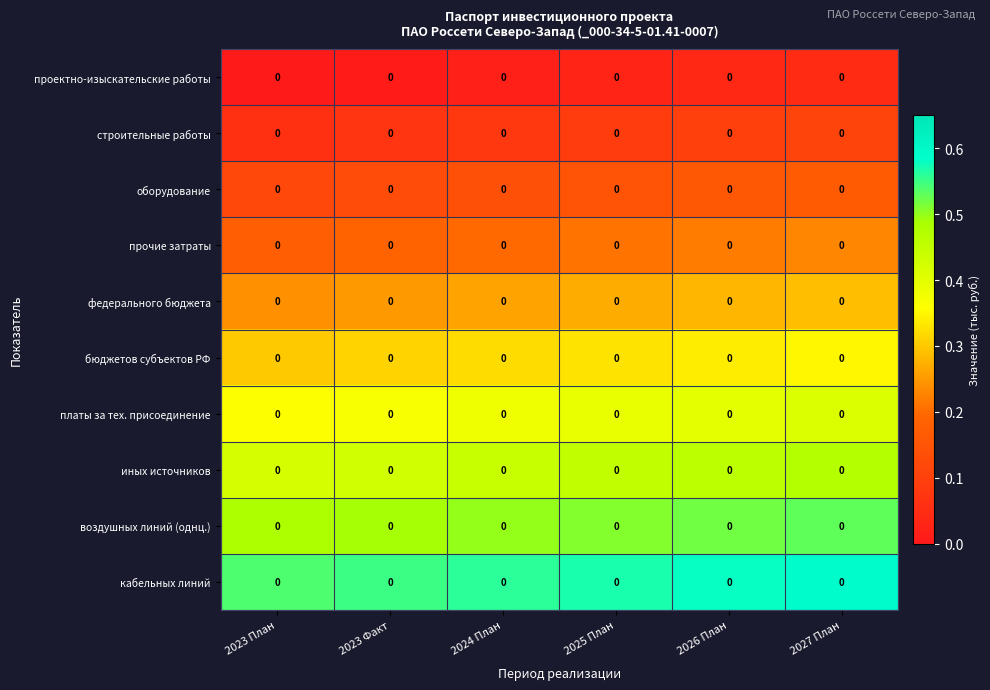

The бюджетов субъектов РФ series shows 0.3 at 2023 План. True or false?

True